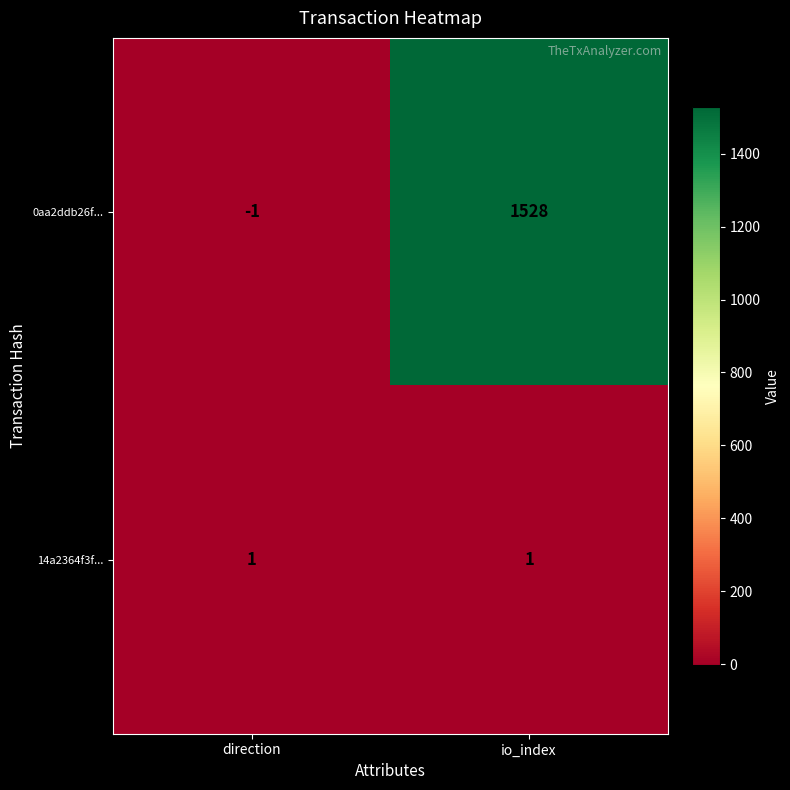

The value of 0aa2ddb26f... at io_index is 2239. True or false?

False